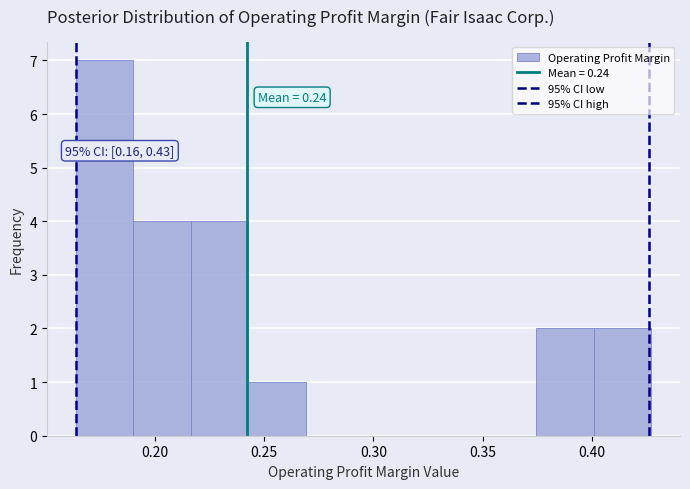

Over which range of the x-axis is the bar tallest?

0.165 to 0.190